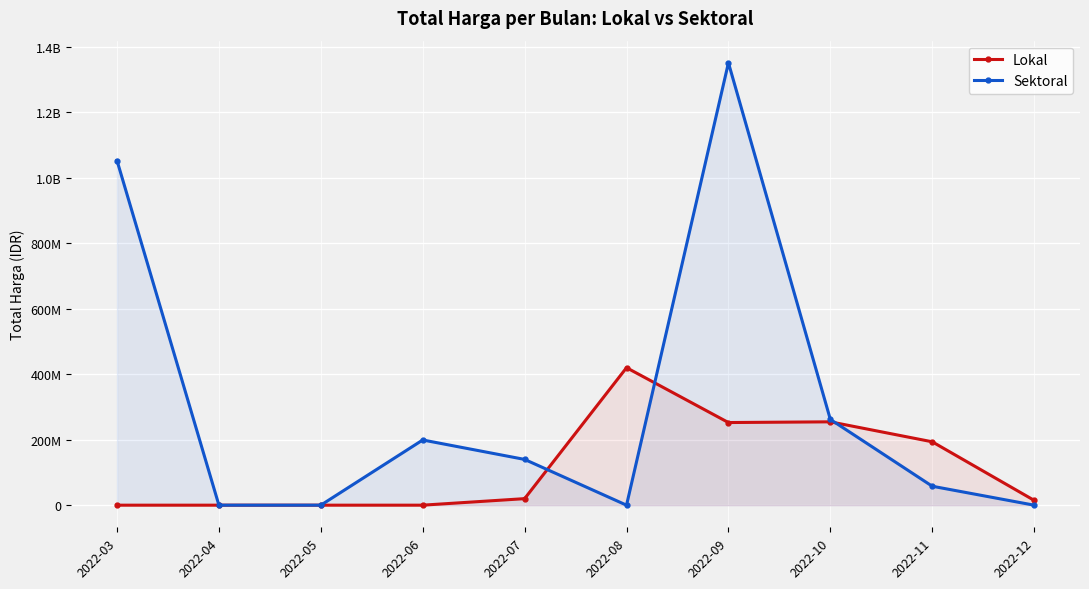

What is the sum of all Sektoral values?

3063653220